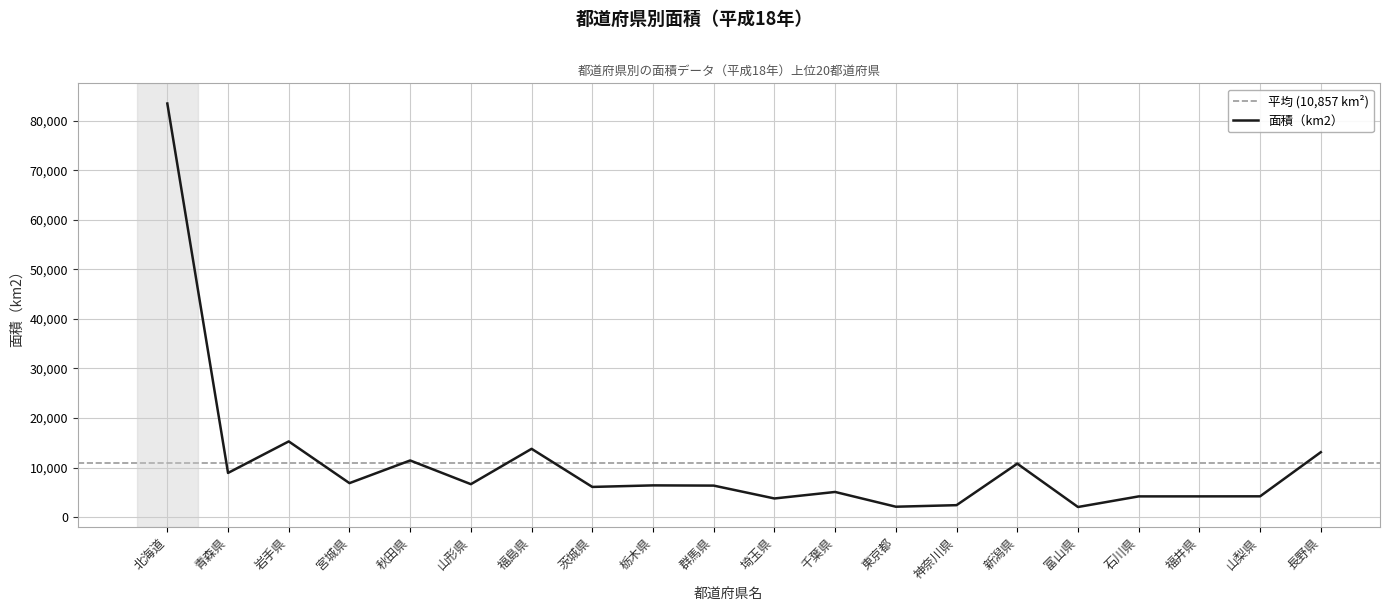

Approximately how many times larger is the value at 富山県 compared to 山形県?

0.3